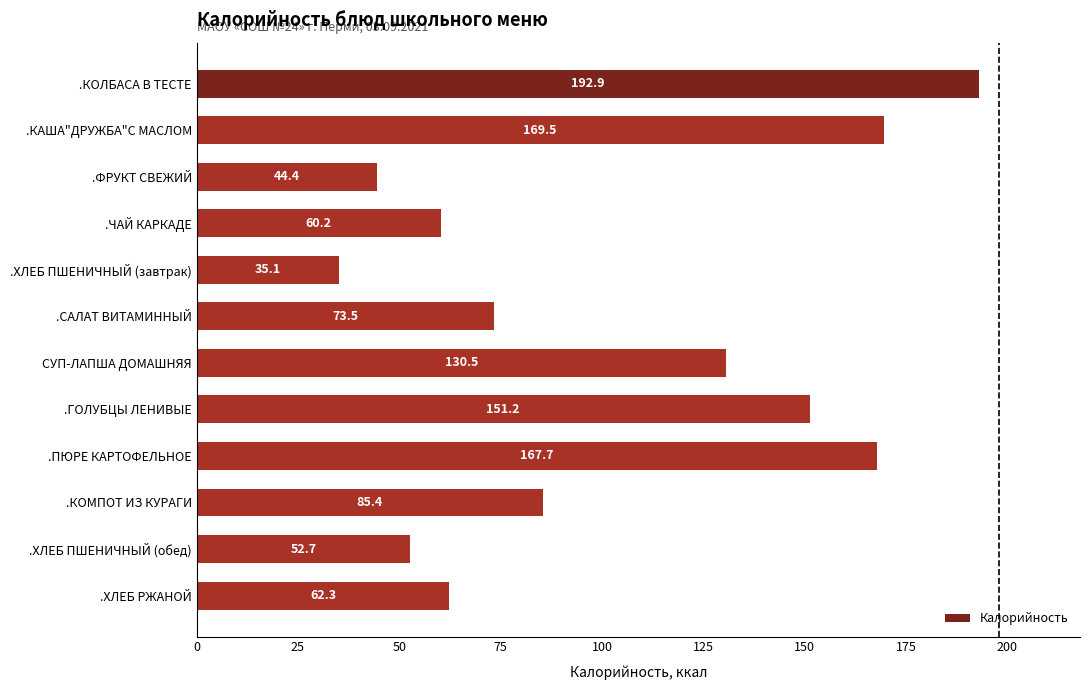

Is it true that the value at .ХЛЕБ ПШЕНИЧНЫЙ (обед) is 78.8?

False